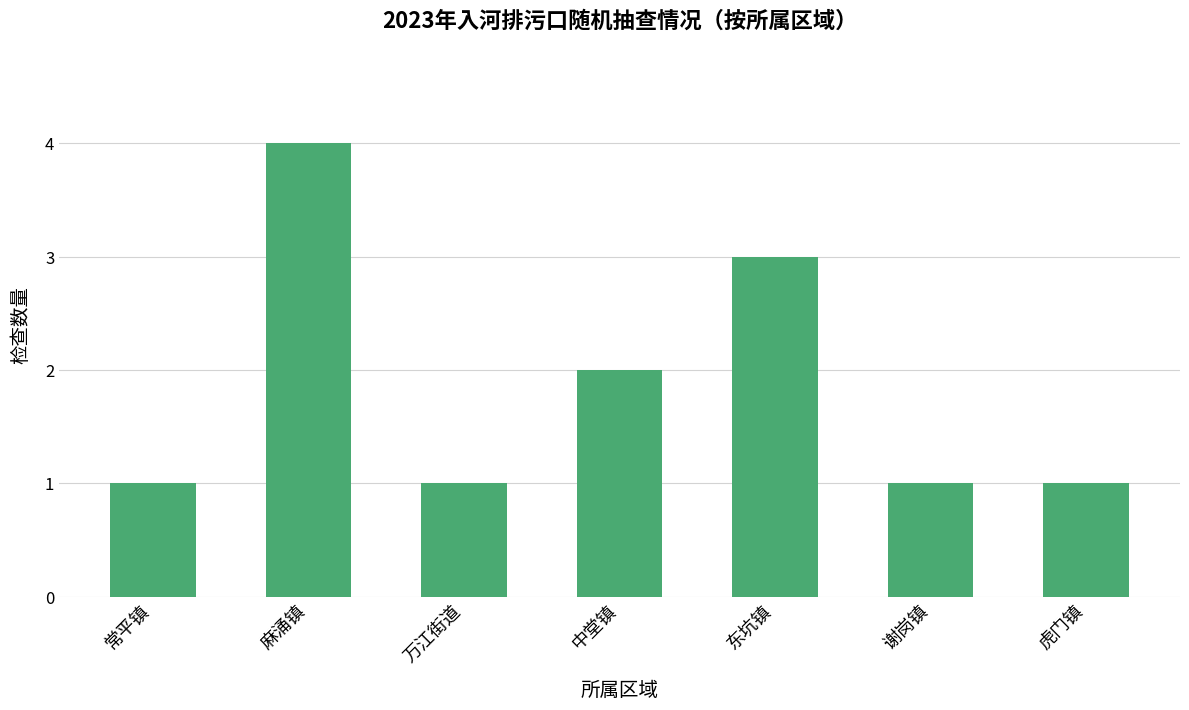

How many series are shown in this chart?

1